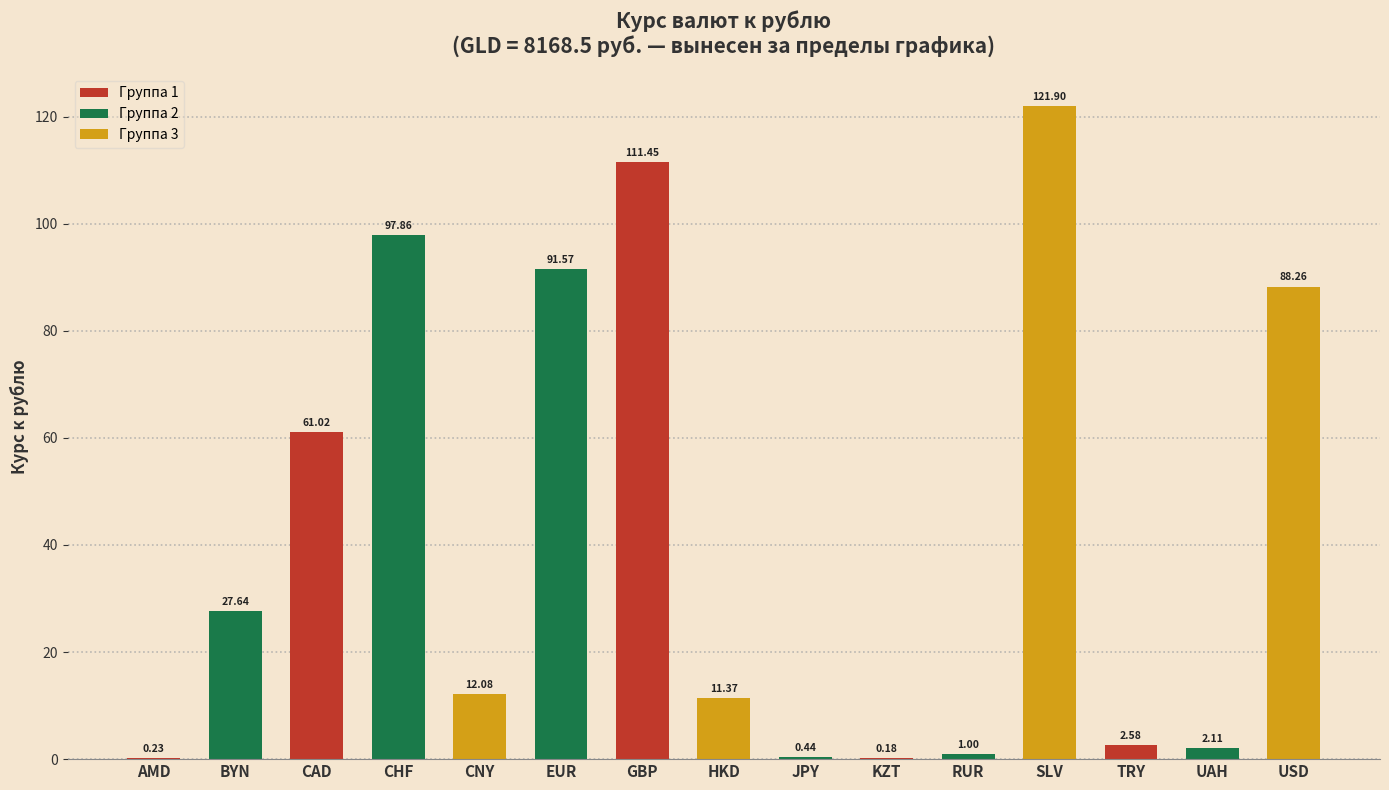

How many data points are above 12?

8